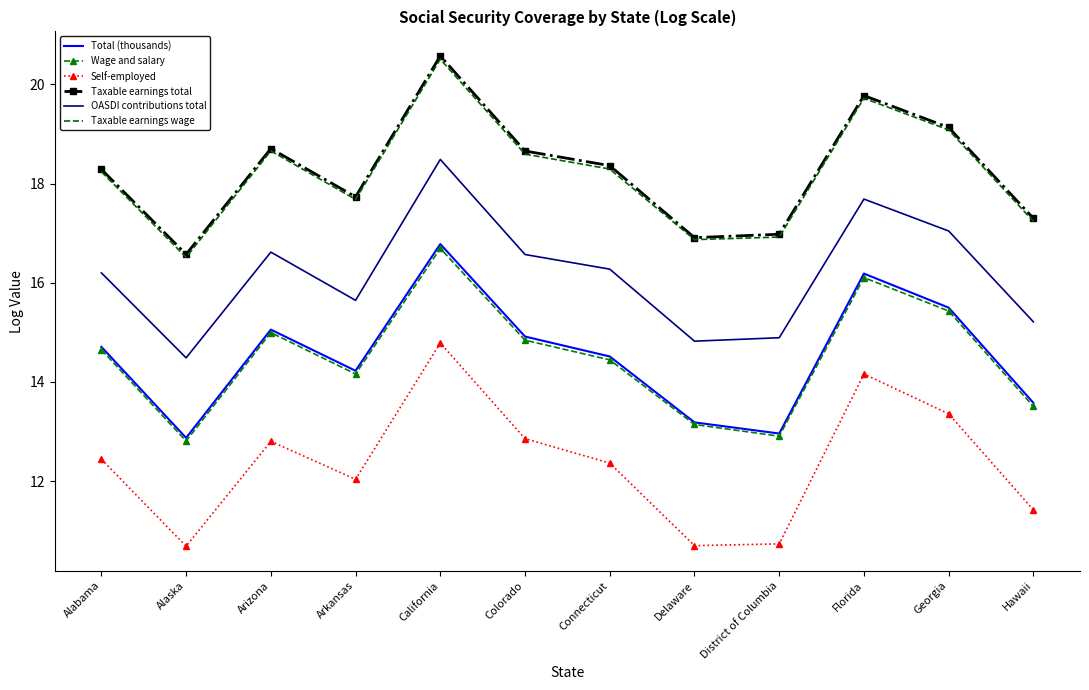

What are all the series names shown in the legend?

Total (thousands), Wage and salary, Self-employed, Taxable earnings total, OASDI contributions total, Taxable earnings wage